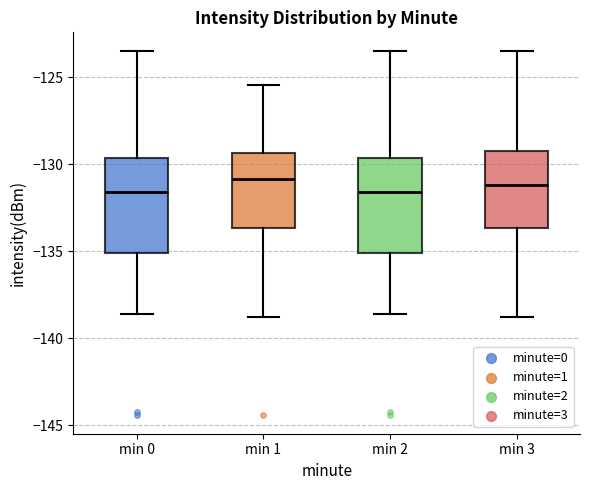

Where is the lower edge of the box for min 3 on the y-axis? The values are not printed on the chart, so give them approximately, as read against the axis.

-133.5